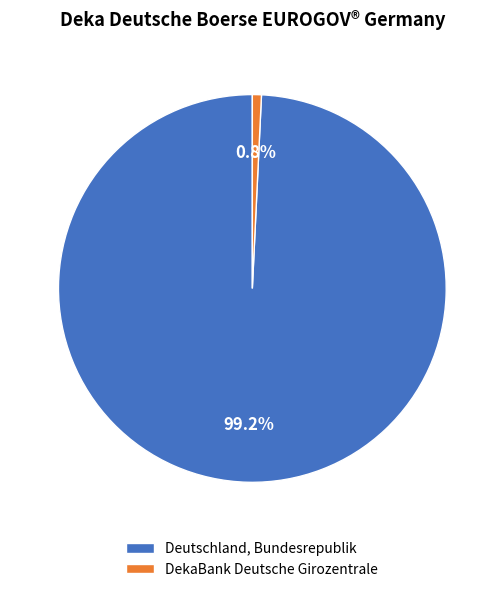

Which has a higher value, Deutschland, Bundesrepublik or DekaBank Deutsche Girozentrale?

Deutschland, Bundesrepublik